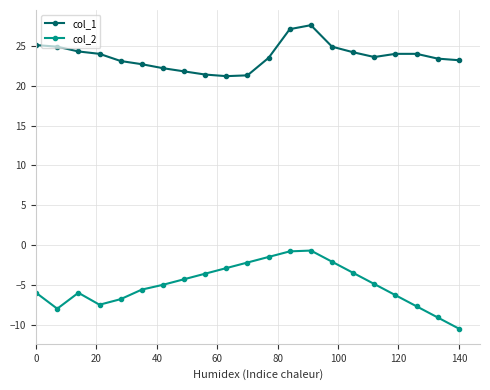

Which series has the largest range (max minus min)?

col_2